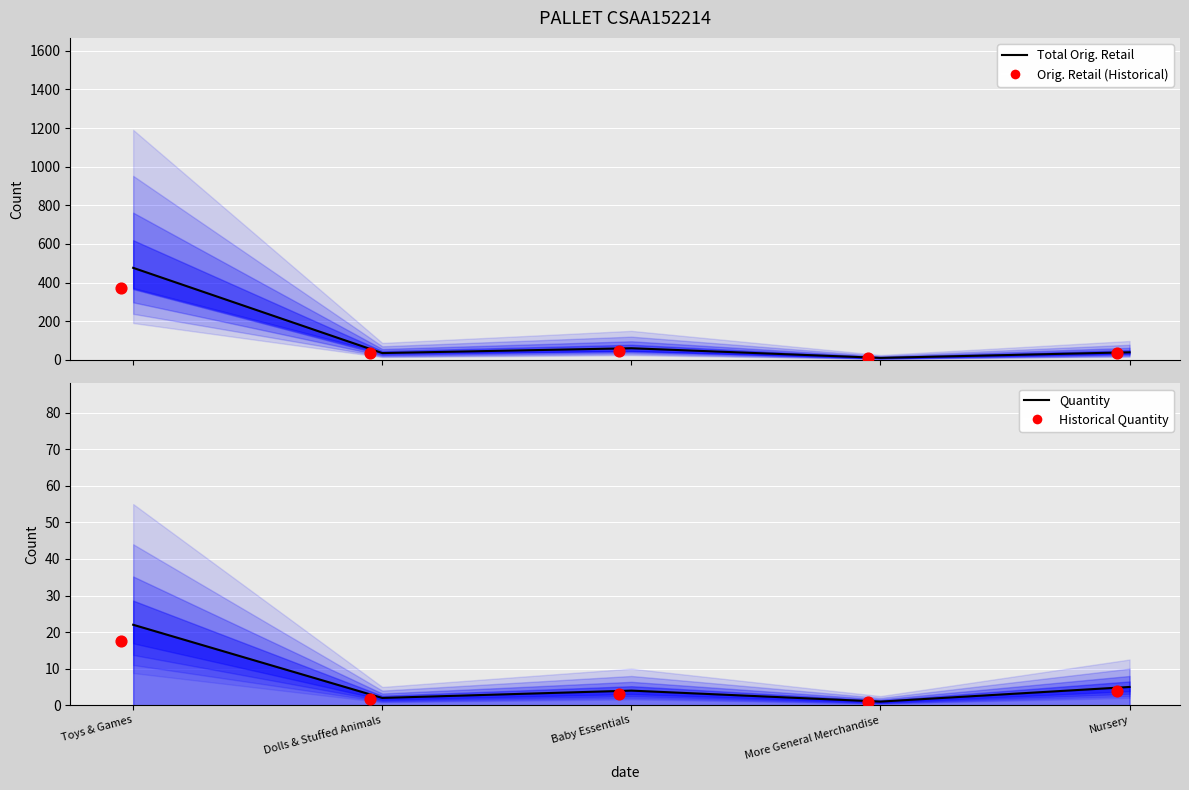

At which category is the sum across all series the highest?

Toys & Games